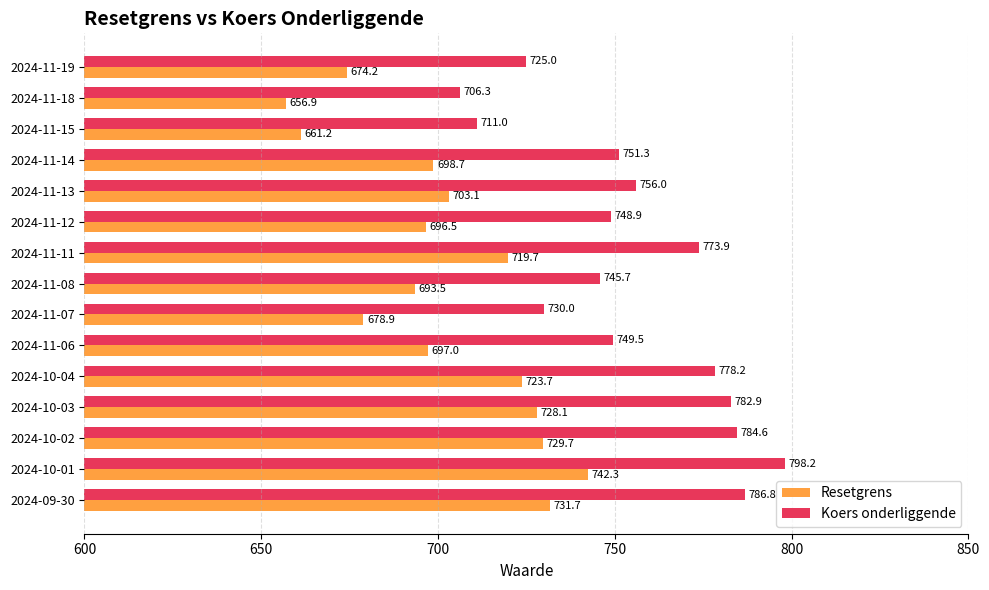

Which label corresponds to the smallest value in the chart?

2024-11-18